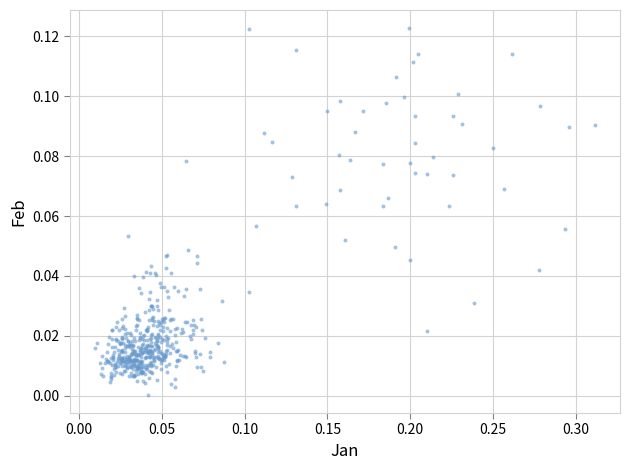

What is the range of X values (max minus min)?

0.3